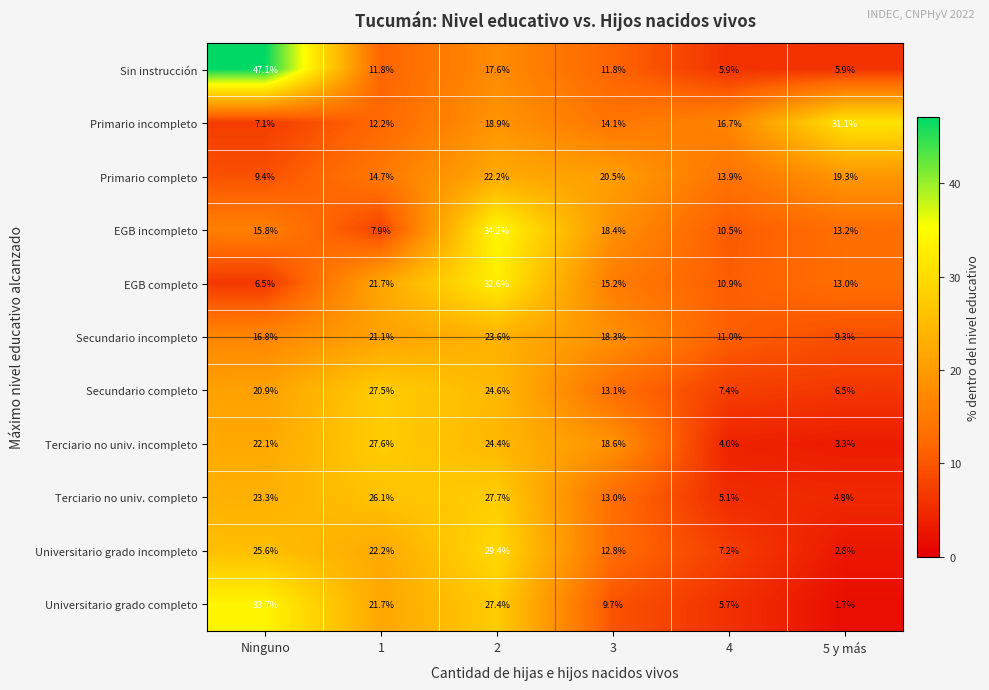

True or false: Primario completo has a value of 9.2 at 1.

False